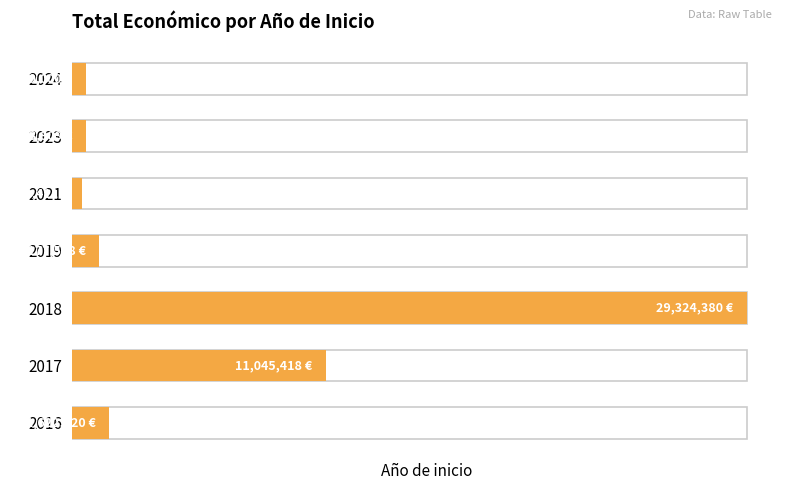

Does the chart contain stacked bars?

No